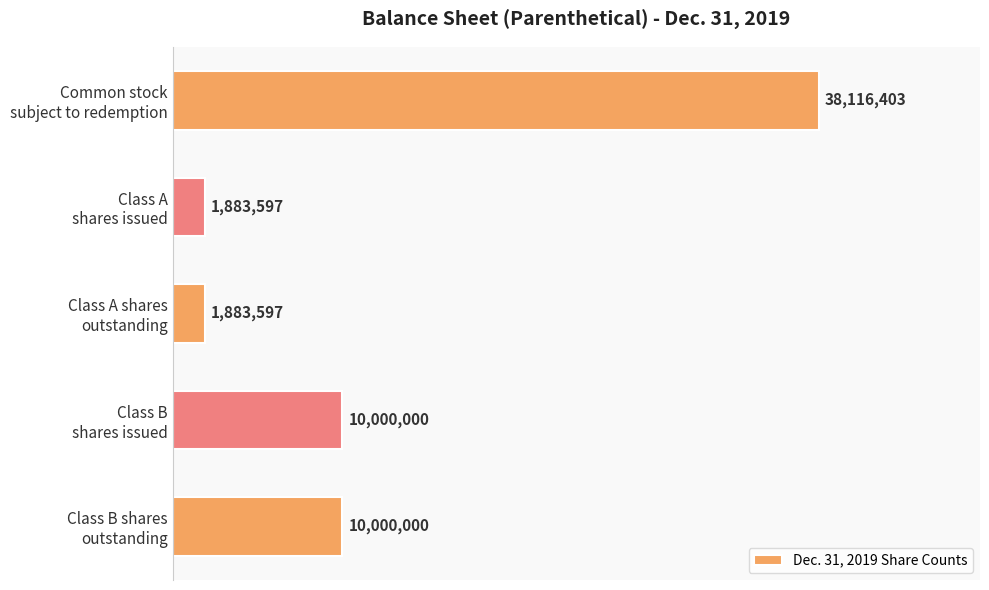

Are the bars horizontal?

Yes